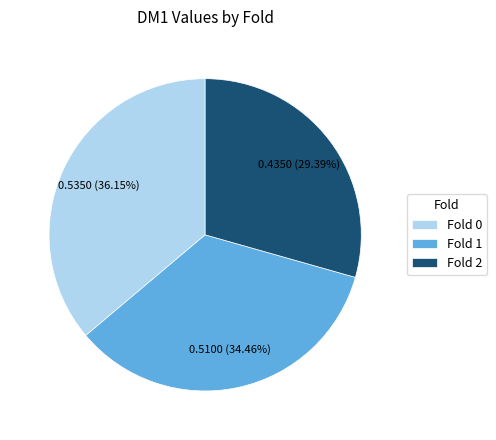

Rank the categories by value from highest to lowest.

Fold 0, Fold 1, Fold 2